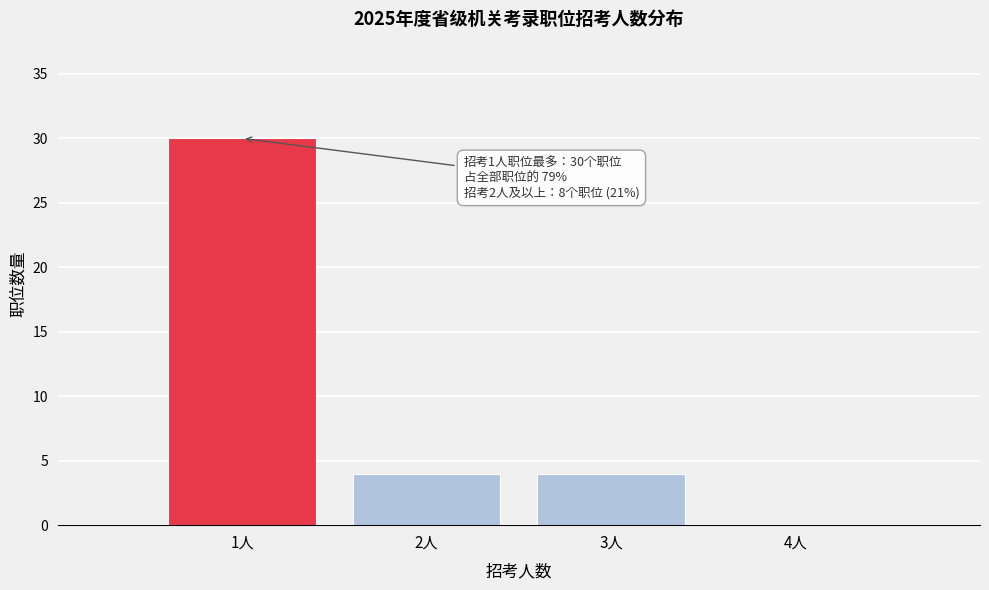

Reading right to left, what are all the values shown in this chart?

4人=0	3人=4	2人=4	1人=30